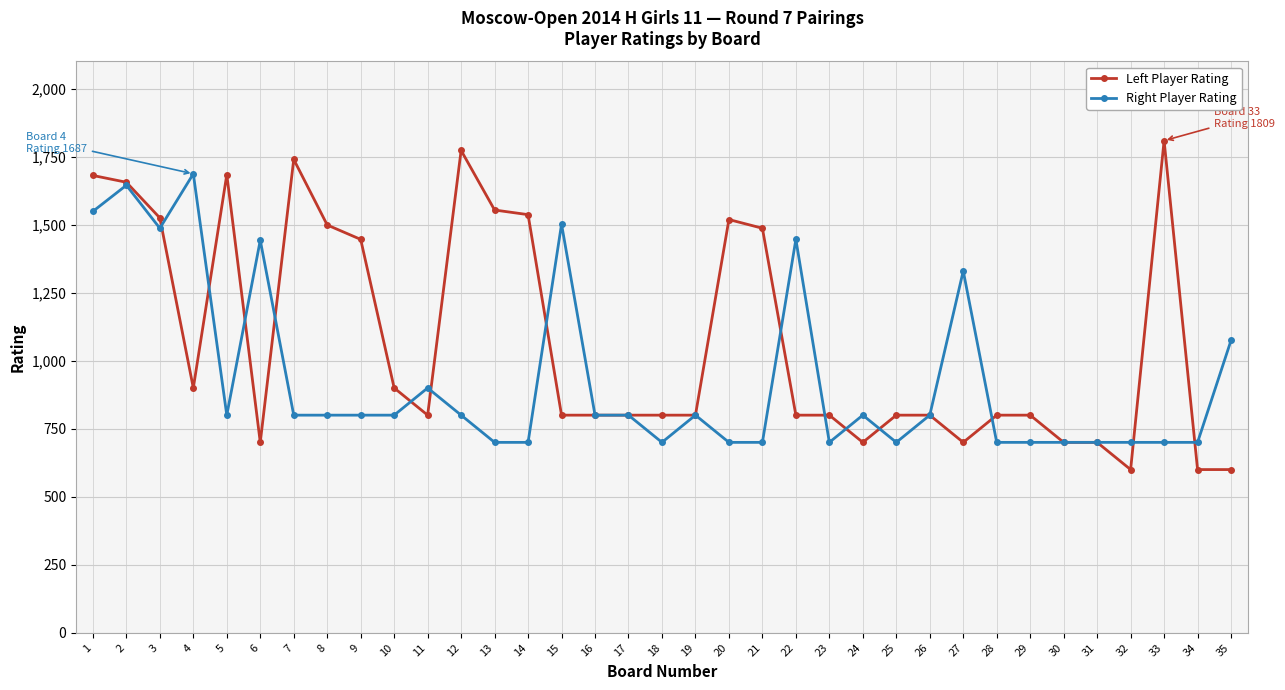

True or false: Left Player Rating has more than 0 points higher than both neighbors.

True